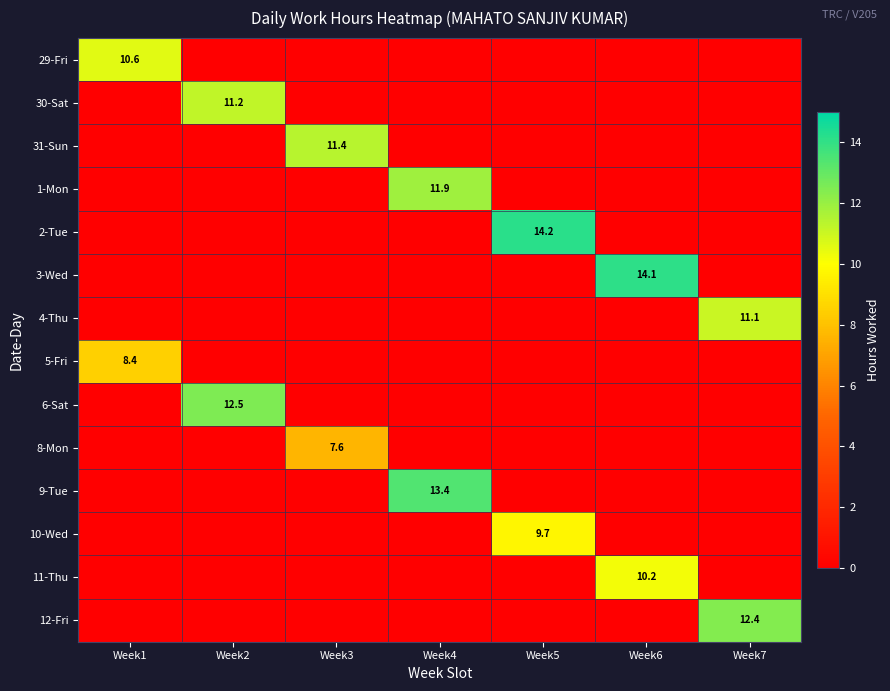

What is the maximum value shown in the chart?

14.2